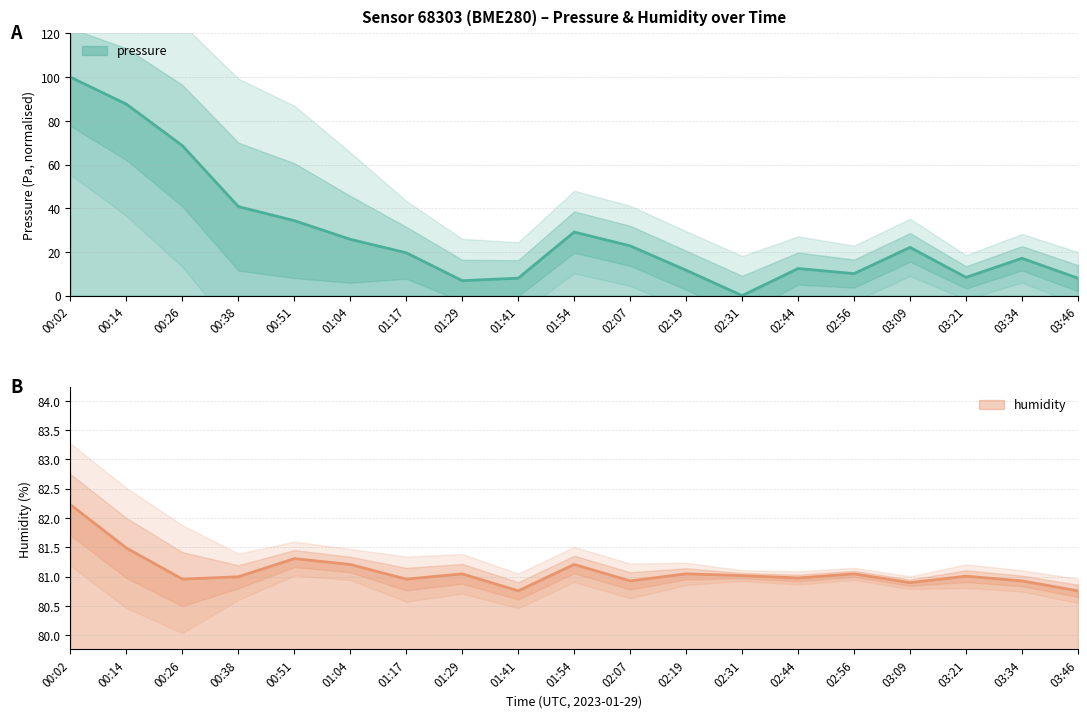

What is the difference between the second highest and second lowest values in the humidity series?

0.7